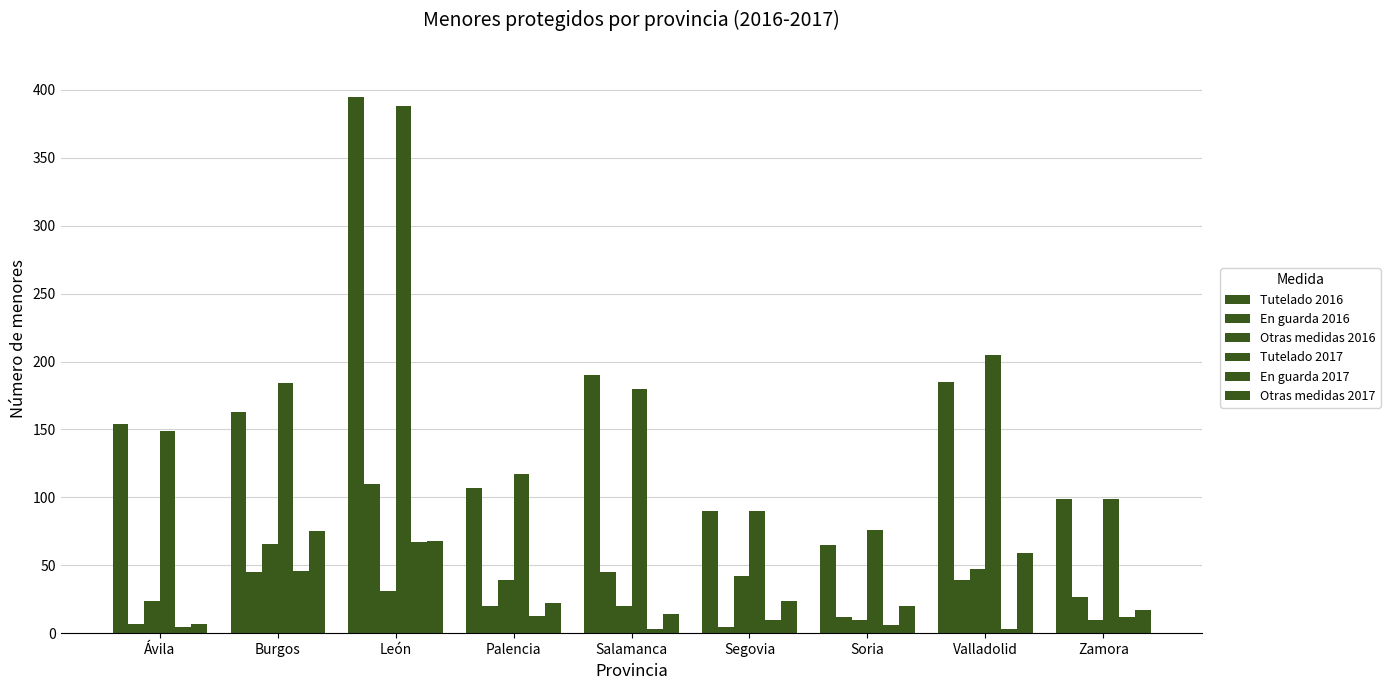

Reading right to left, list all the values displayed in this chart.

Tutelado 2016: 99	185	65	90	190	107	395	163	154
En guarda 2016: 27	39	12	5	45	20	110	45	7
Otras medidas 2016: 10	47	10	42	20	39	31	66	24
Tutelado 2017: 99	205	76	90	180	117	388	184	149
En guarda 2017: 12	3	6	10	3	13	67	46	5
Otras medidas 2017: 17	59	20	24	14	22	68	75	7